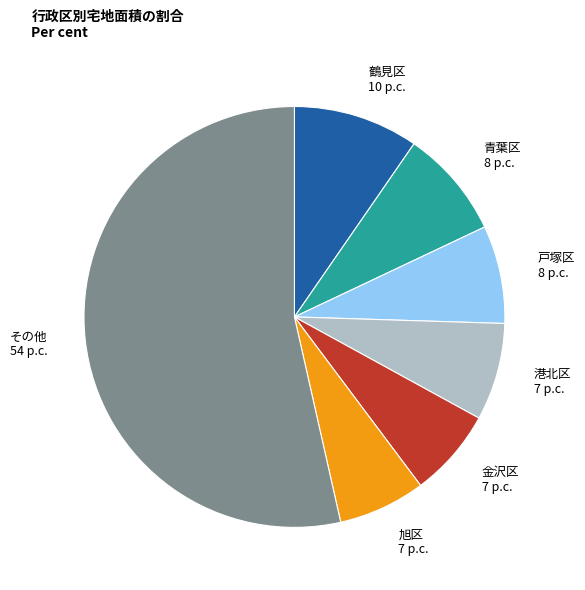

Is it true that 港北区 7 p.c. is 7% of the pie?

True